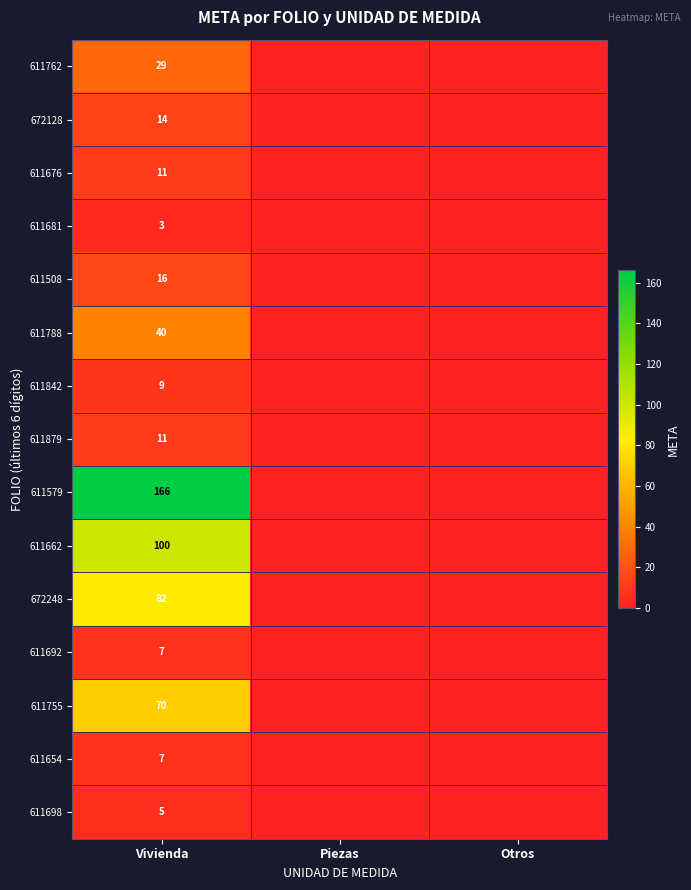

What is the total value across all series at Vivienda?

570